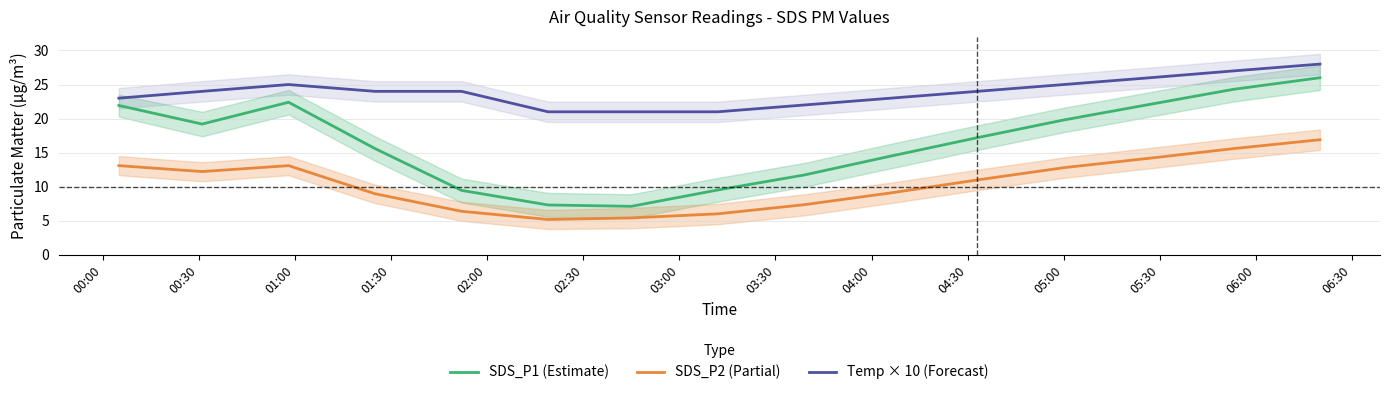

True or false: Temp × 10 (Forecast) and SDS_P1 (Estimate) intersect in this chart.

False